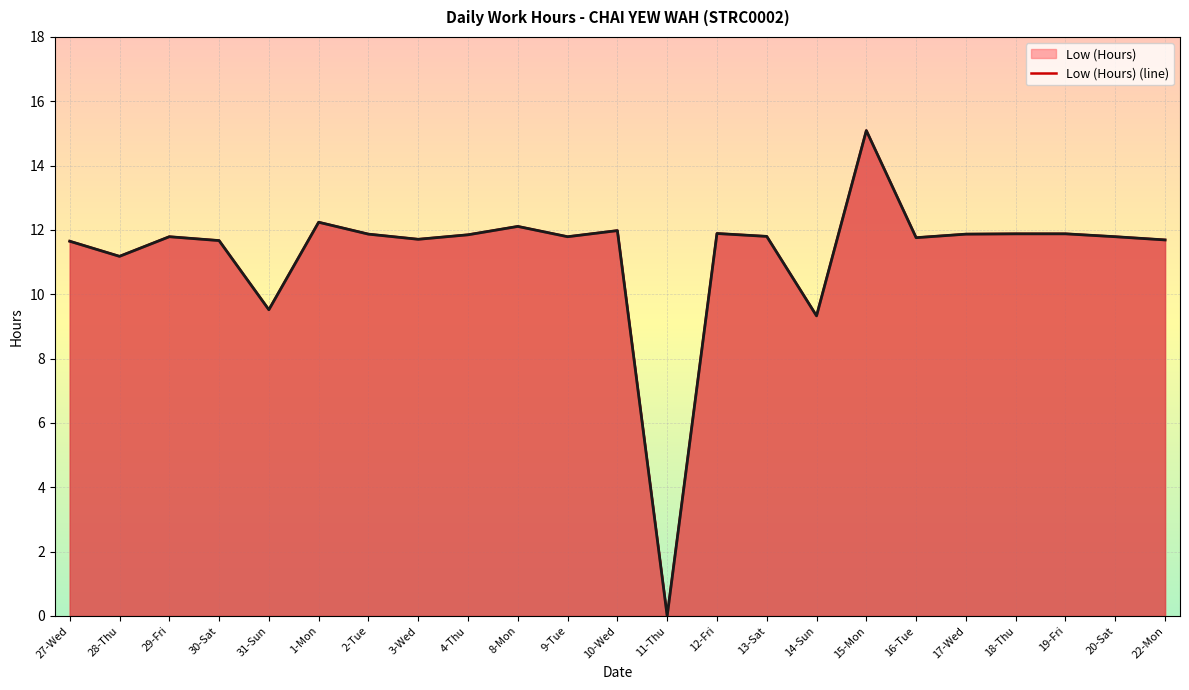

What is the difference between the maximum and second lowest values?

5.8